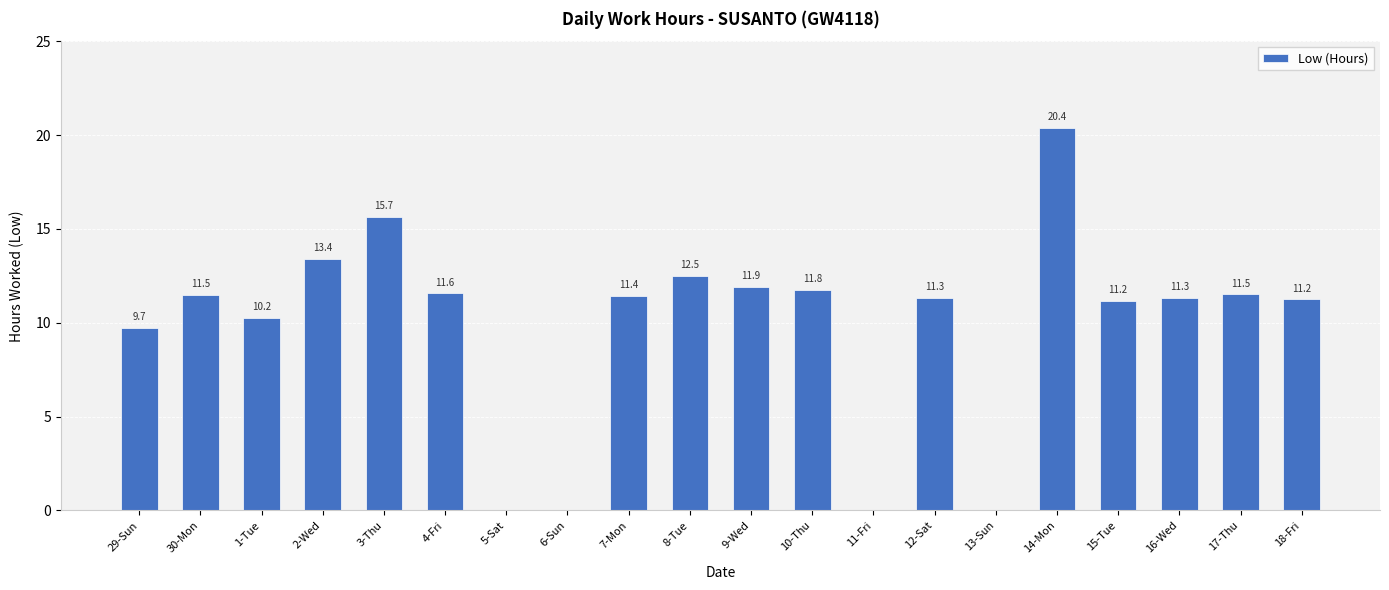

What is the difference between the values at 30-Mon and 9-Wed?

0.4